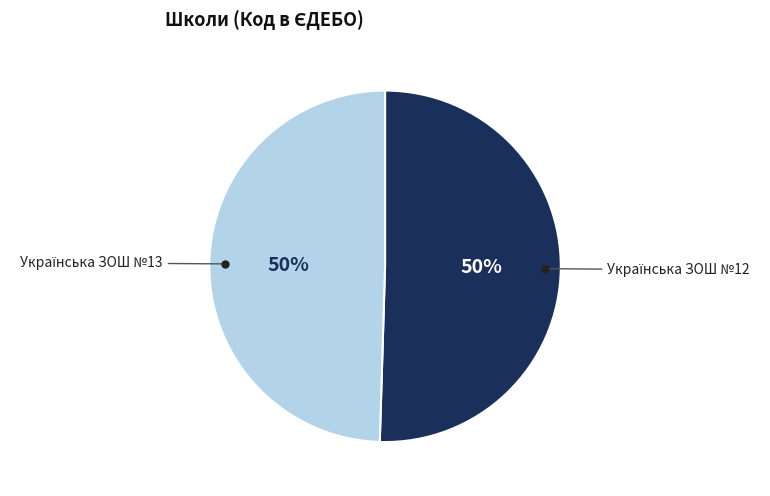

To the nearest percent, what is the average slice percentage?

50%